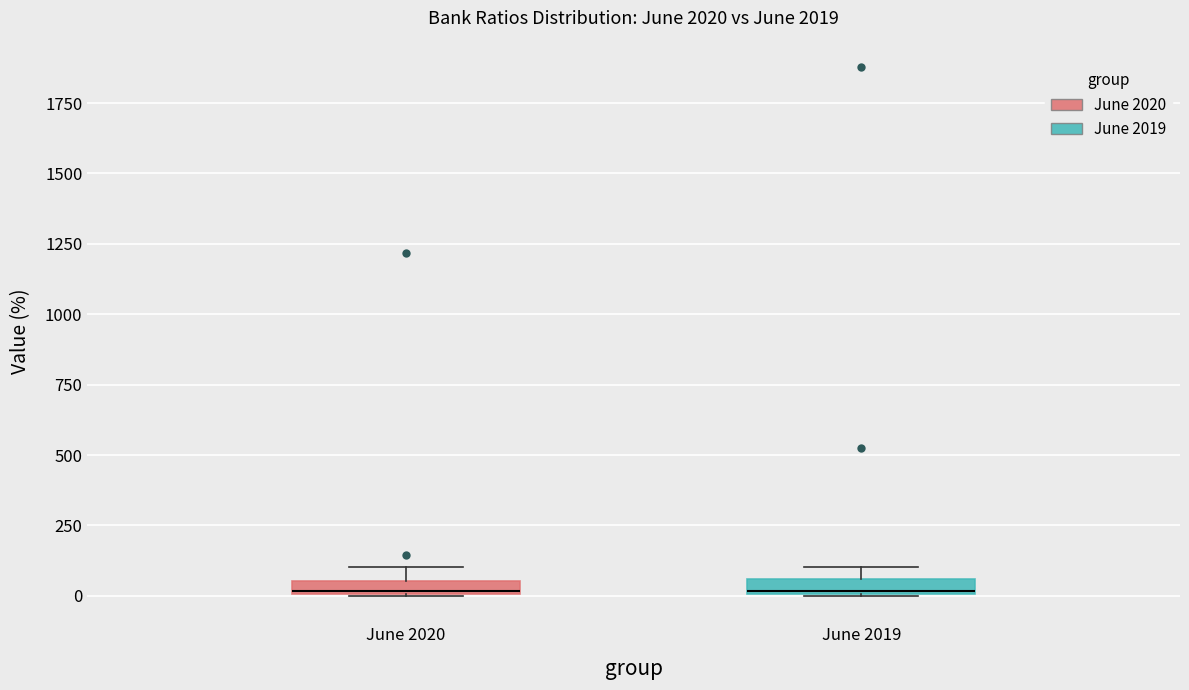

Where is the lower edge of the box for June 2019 on the y-axis? The values are not printed on the chart, so give them approximately, as read against the axis.

0